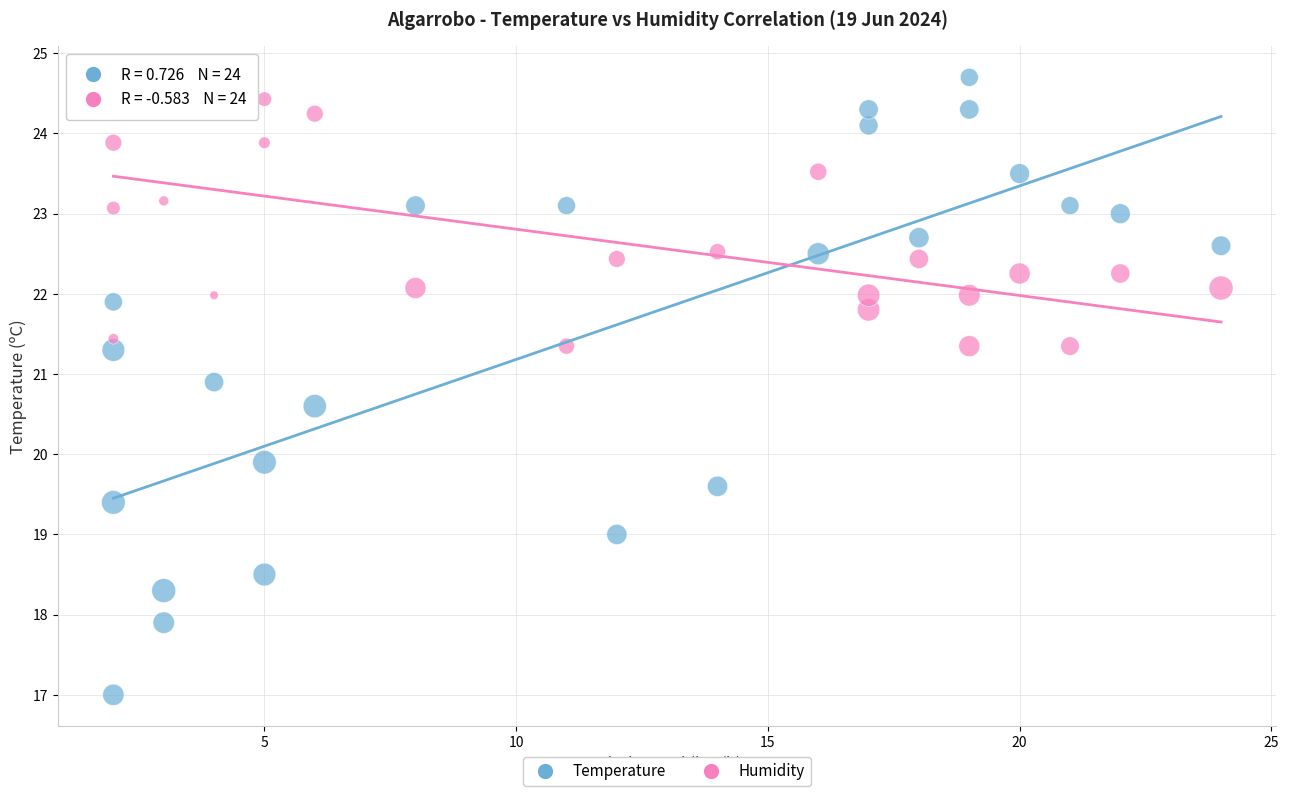

Across all data points, what is the range of X values (max minus min)?

22.0